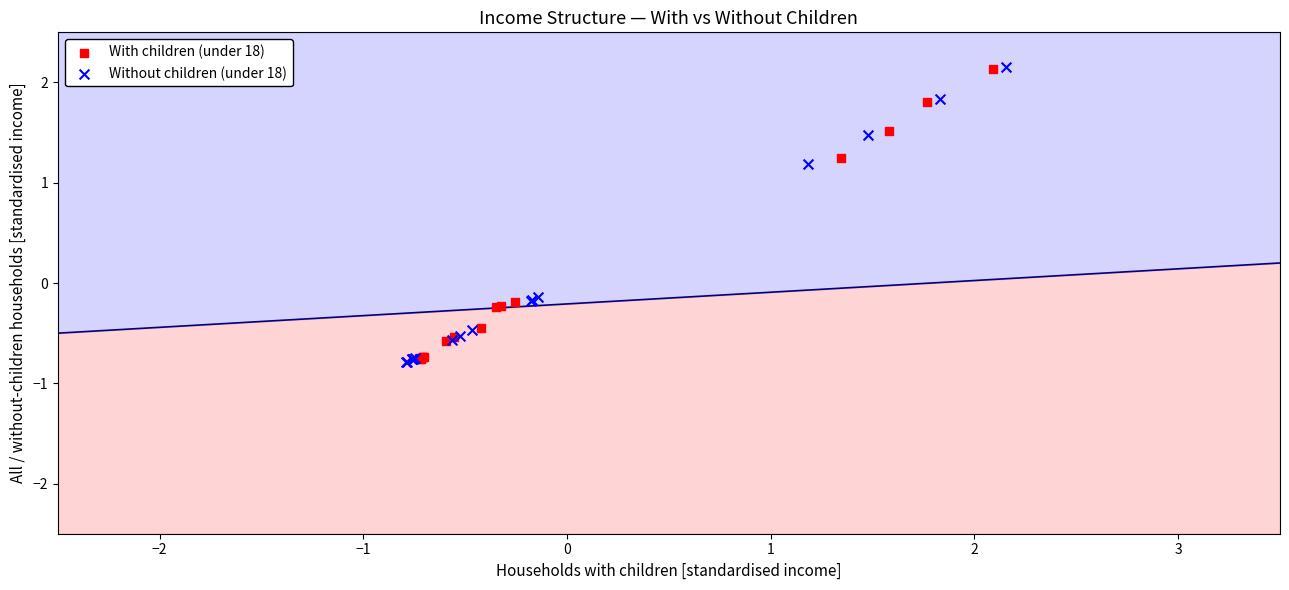

What are all the series names shown in the legend?

With children (under 18), Without children (under 18)